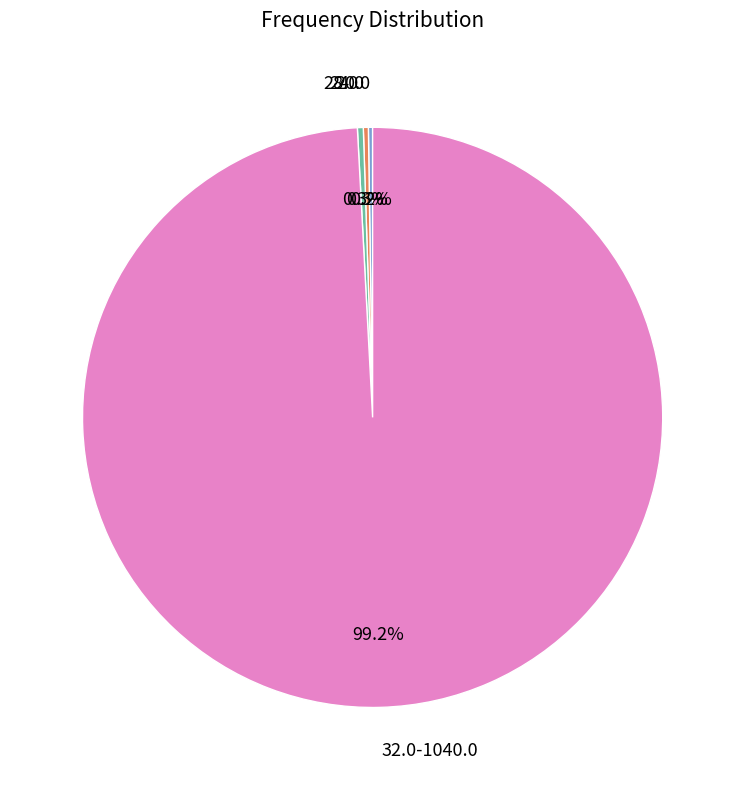

To the nearest percent, what portion does 28.0 represent?

0%